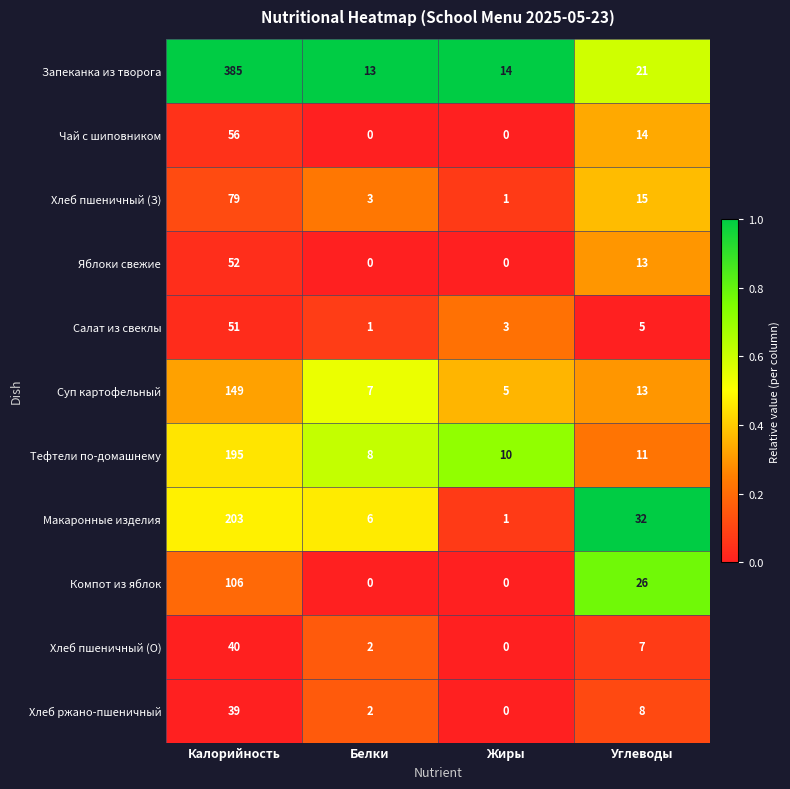

Which category has the lowest value in the Макаронные изделия series?

Жиры